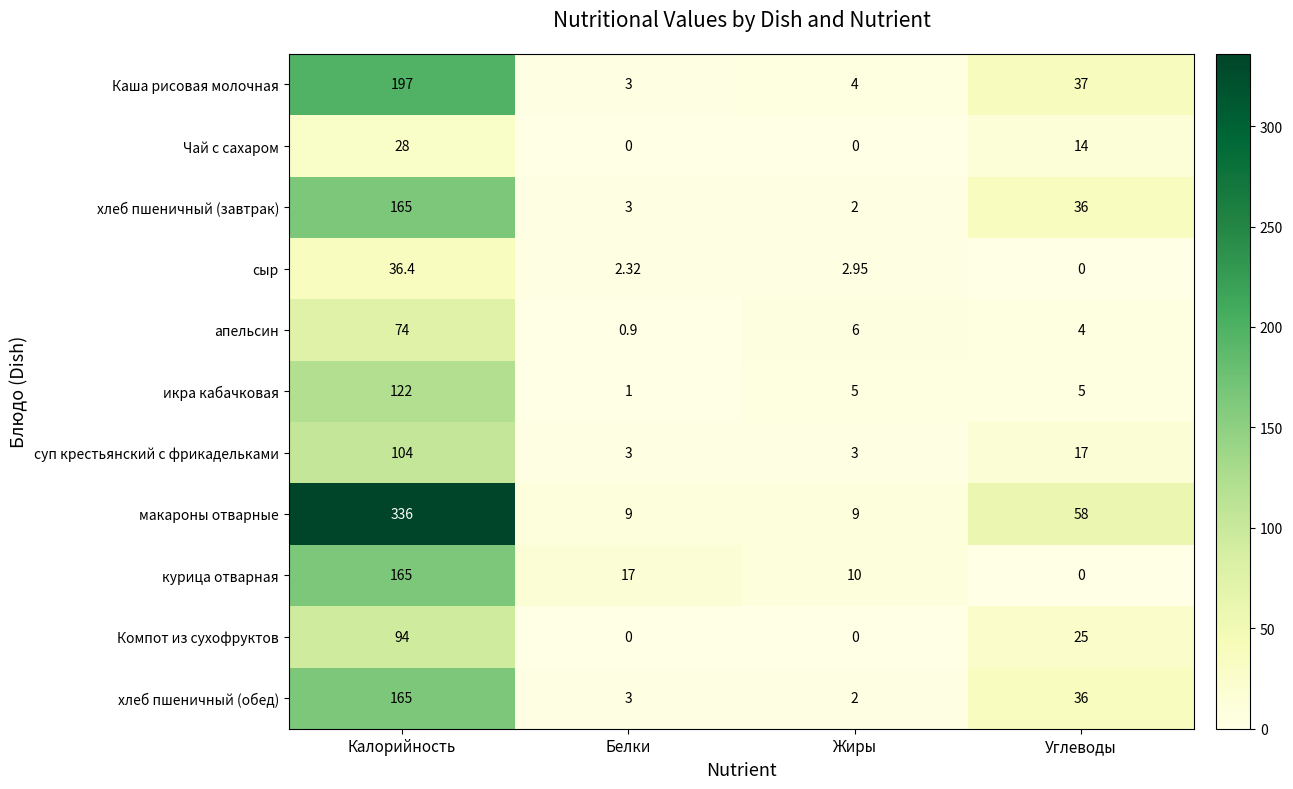

At which category does the chart reach its peak across all series?

Калорийность